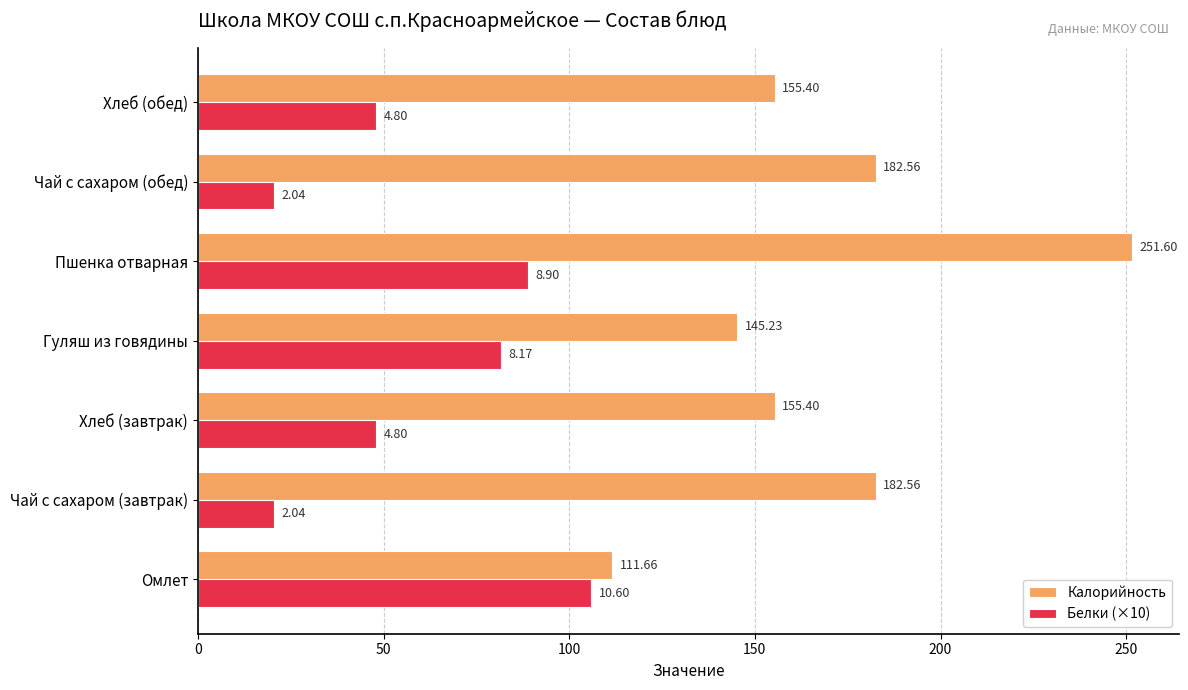

Which label corresponds to the largest value in the chart?

Пшенка отварная